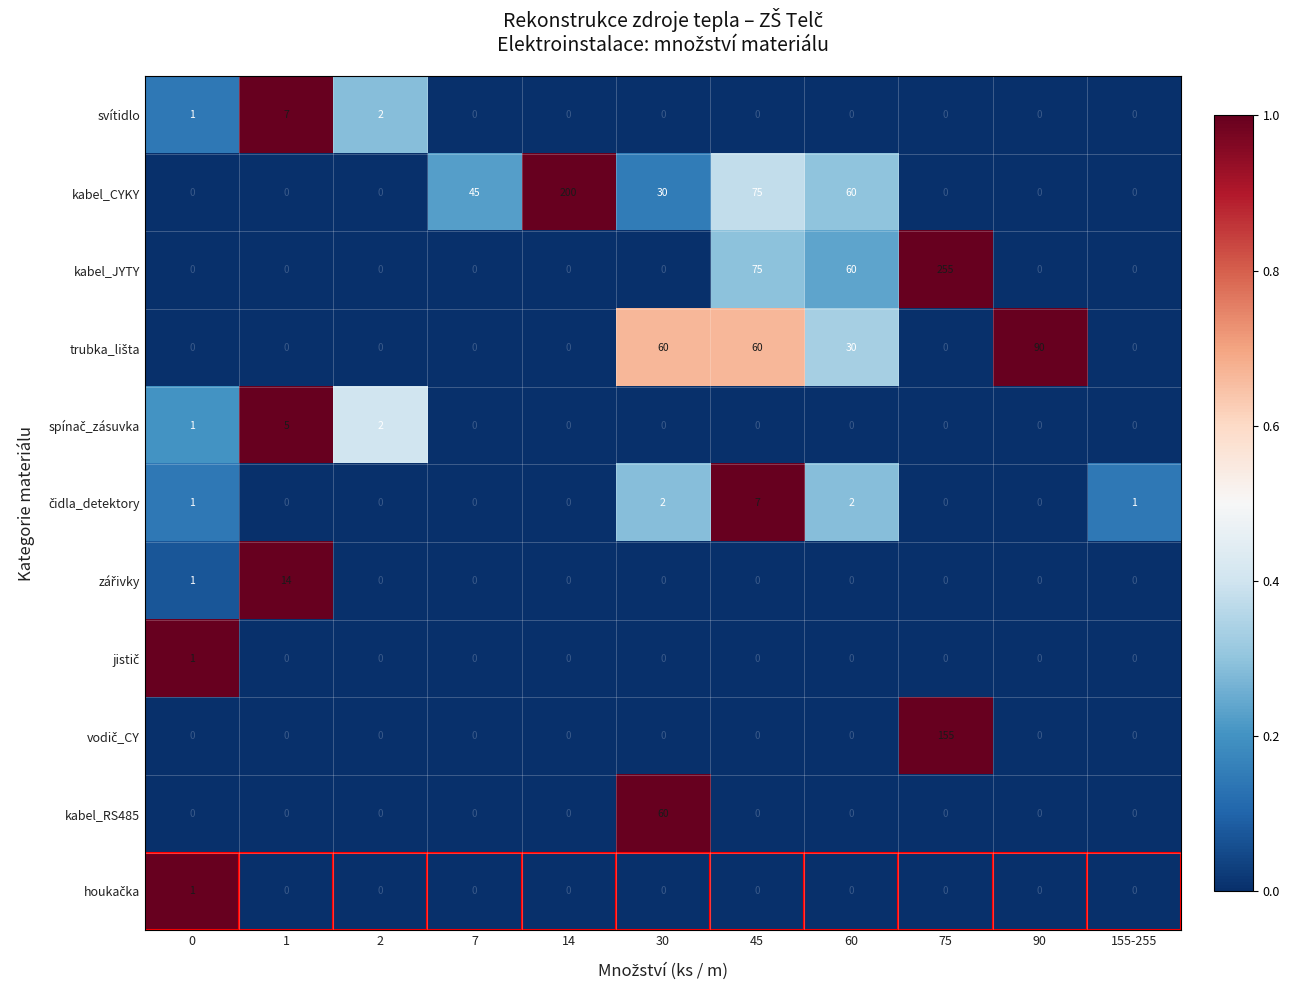

At how many categories does at least one series exceed 0?

11